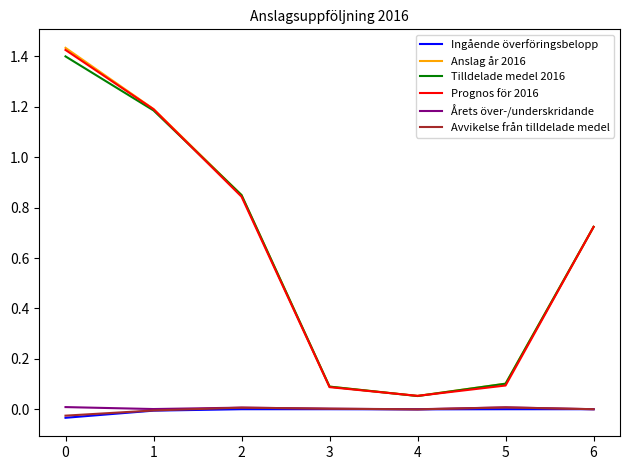

At which label does Anslag år 2016 reach its minimum?

4